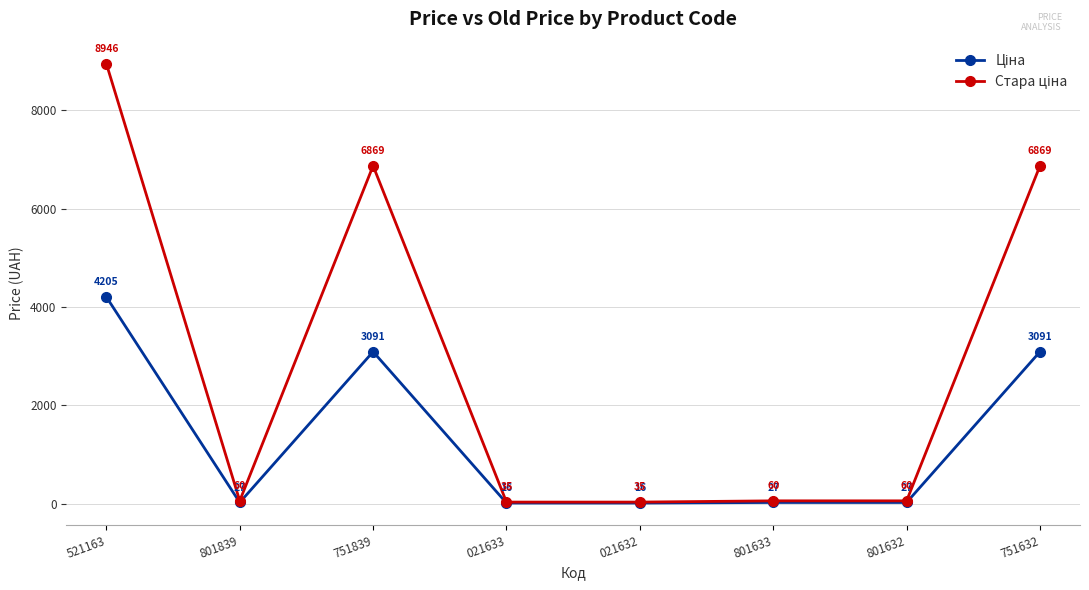

At which category does the chart reach its peak across all series?

521163